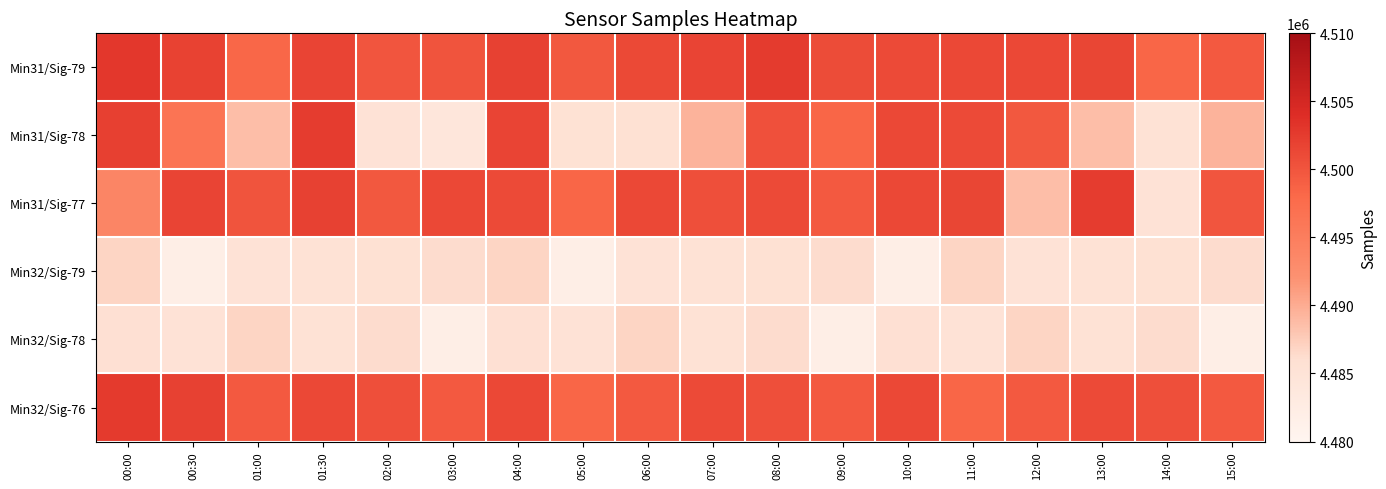

Reading left to right, transcribe all the data shown in this chart.

Min31/Sig-79: 00:00=4502918	00:30=4501895	01:00=4498223	01:30=4501603	02:00=4500036	03:00=4500130	04:00=4501922	05:00=4499716	06:00=4501149	07:00=4501602	08:00=4502520	09:00=4500962	10:00=4501083	11:00=4501286	12:00=4501286	13:00=4501500	14:00=4498285	15:00=4499664
Min31/Sig-78: 00:00=4502045	00:30=4496498	01:00=4488572	01:30=4502483	02:00=4485181	03:00=4484117	04:00=4501603	05:00=4485485	06:00=4485742	07:00=4489491	08:00=4500493	09:00=4498285	10:00=4501285	11:00=4501083	12:00=4499716	13:00=4488622	14:00=4485317	15:00=4489491
Min31/Sig-77: 00:00=4493890	00:30=4501633	01:00=4500130	01:30=4501922	02:00=4499716	03:00=4501285	04:00=4501083	05:00=4498285	06:00=4501286	07:00=4500543	08:00=4501083	09:00=4499664	10:00=4501285	11:00=4501500	12:00=4488622	13:00=4502483	14:00=4485181	15:00=4500036
Min32/Sig-79: 00:00=4486831	00:30=4481910	01:00=4485181	01:30=4485317	02:00=4485742	03:00=4486254	04:00=4486831	05:00=4481910	06:00=4485181	07:00=4485317	08:00=4485742	09:00=4486254	10:00=4481910	11:00=4486831	12:00=4485181	13:00=4485317	14:00=4485742	15:00=4486254
Min32/Sig-78: 00:00=4485778	00:30=4485181	01:00=4486831	01:30=4485317	02:00=4486254	03:00=4481910	04:00=4485778	05:00=4485181	06:00=4486831	07:00=4485317	08:00=4486254	09:00=4481910	10:00=4485778	11:00=4485181	12:00=4486831	13:00=4485317	14:00=4486254	15:00=4481910
Min32/Sig-76: 00:00=4502642	00:30=4501922	01:00=4499664	01:30=4501285	02:00=4500543	03:00=4499664	04:00=4501285	05:00=4498285	06:00=4499664	07:00=4501083	08:00=4500543	09:00=4499664	10:00=4501285	11:00=4498285	12:00=4499664	13:00=4501083	14:00=4500543	15:00=4499664